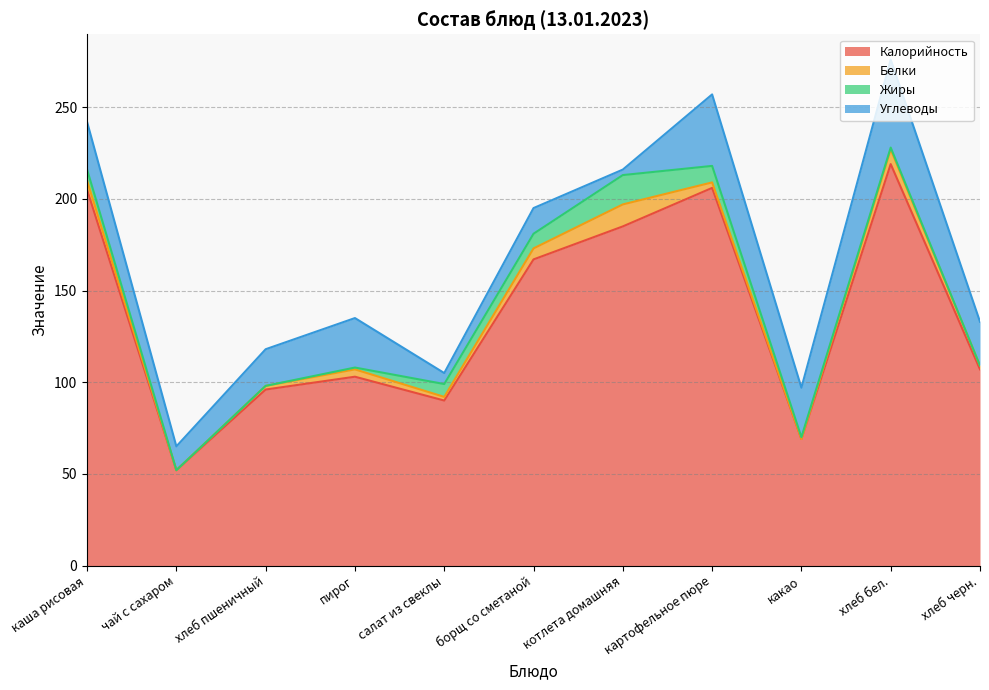

At каша рисовая, list the series in order from largest to smallest.

Калорийность, Углеводы, Жиры, Белки